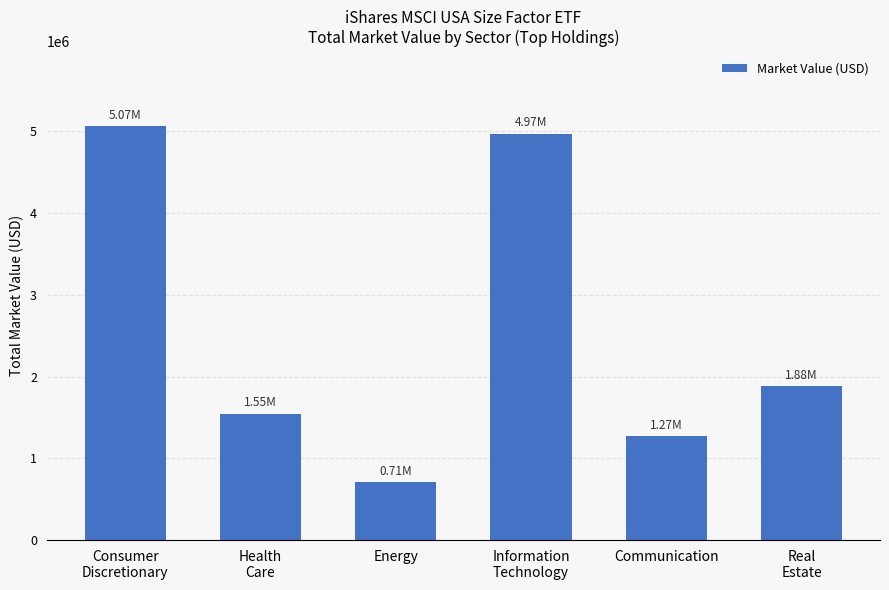

Reading left to right, extract all data points from this chart.

Consumer
Discretionary=5067703.2	Health
Care=1547310.2	Energy=709227.7	Information
Technology=4972223.2	Communication=1272636.4	Real
Estate=1880461.2